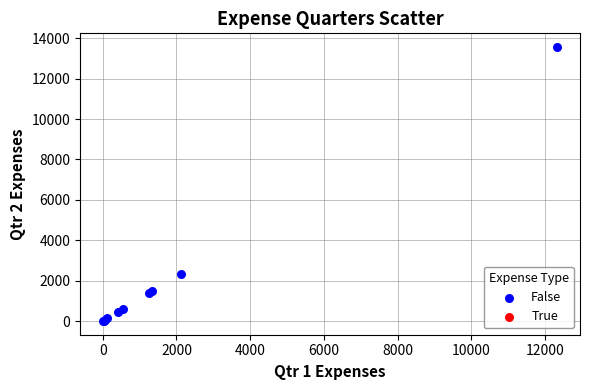

What Y value in the scatter plot is closest to 6783?

2323.2